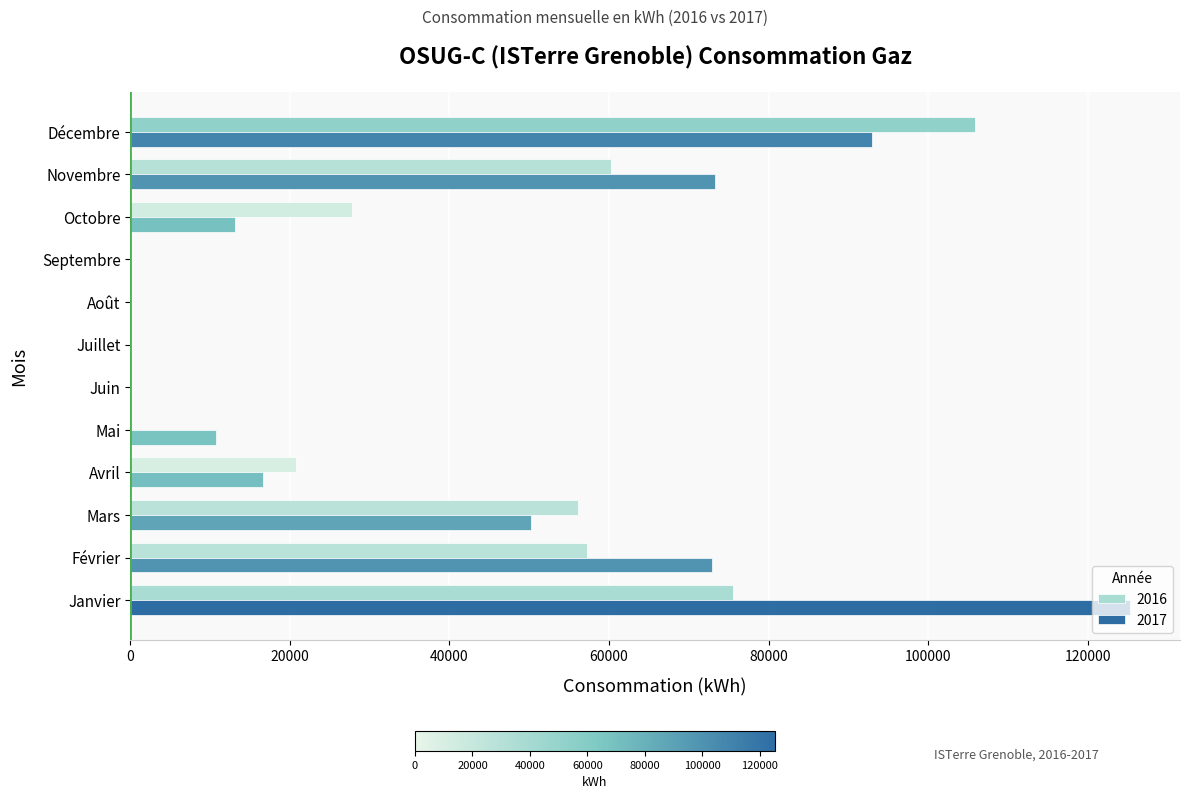

Which series has the largest total across all categories?

2017